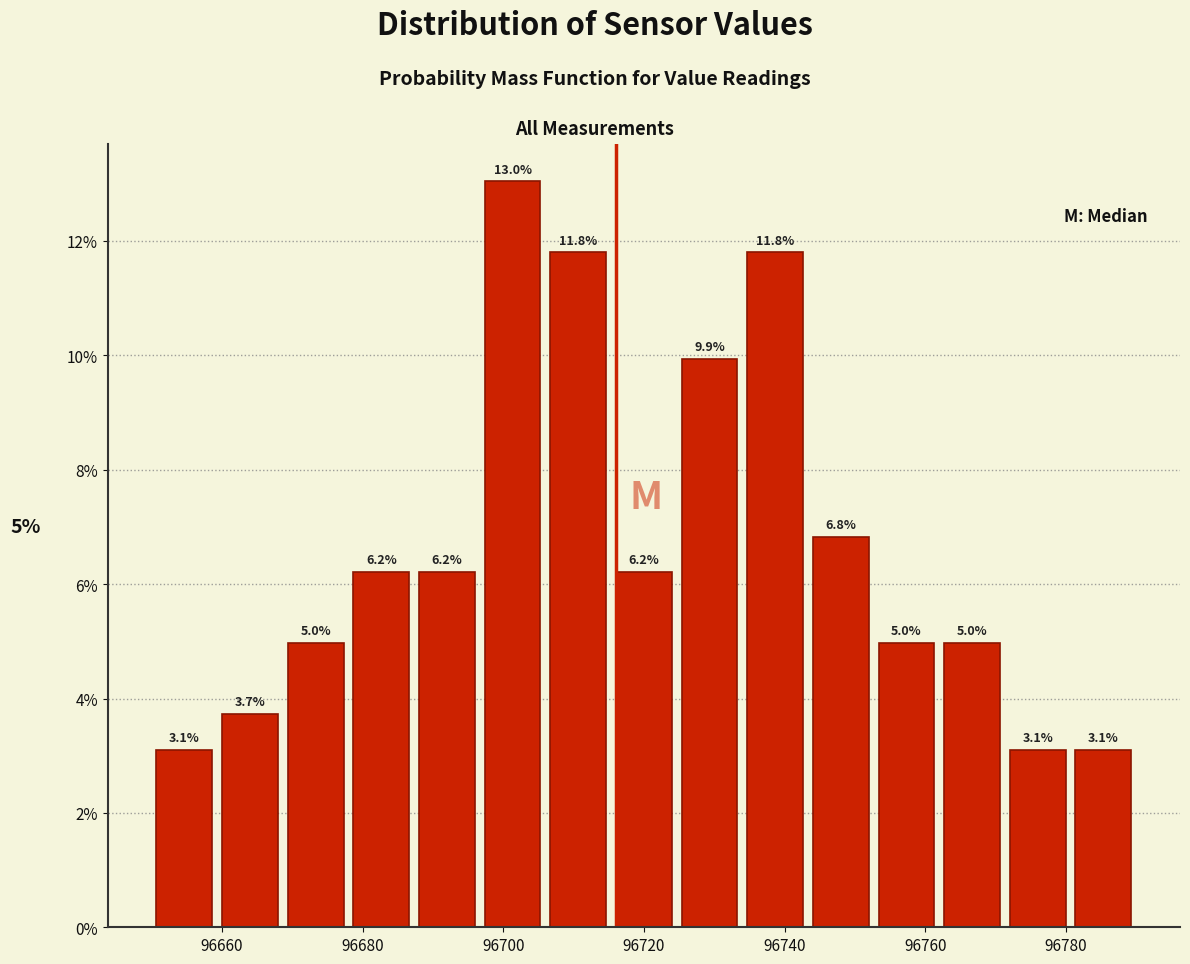

Which range on the x-axis has the tallest bar?

96696 to 96706